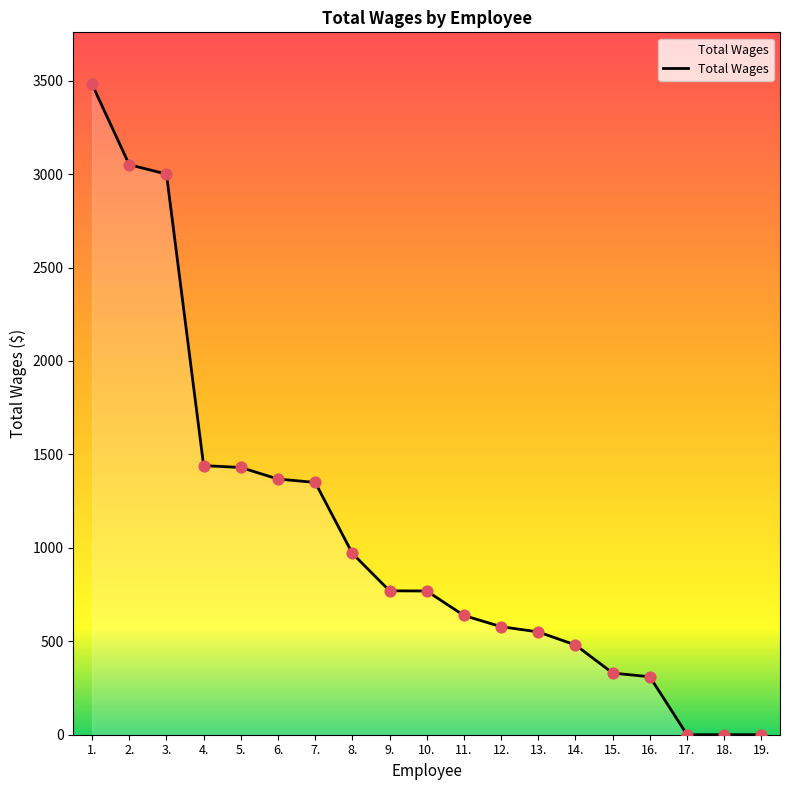

What is the change in value from 2. to 17.?

-3050